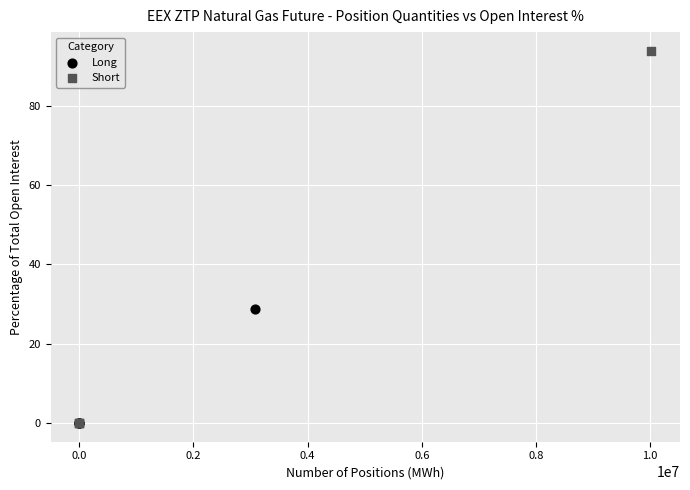

What are all the series names shown in the legend?

Long, Short